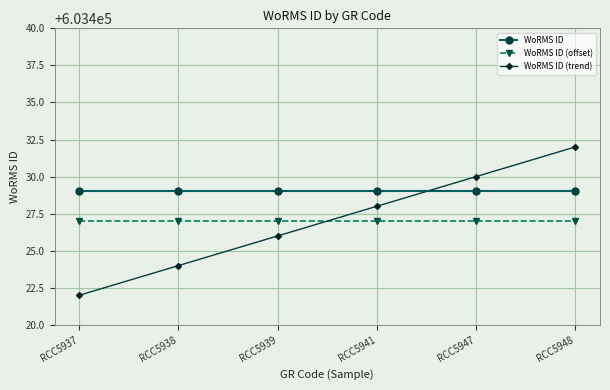

What is the spread (max minus min) of values at RCC5941?

2